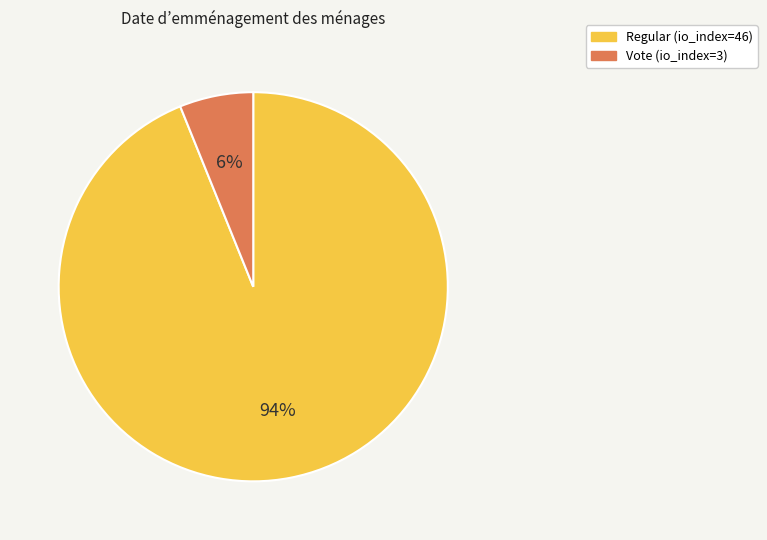

Is the sum of Vote (io_index=3) and Regular (io_index=46) greater than half?

Yes